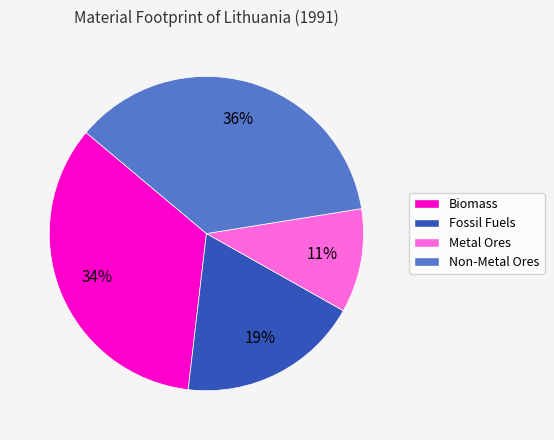

Do Biomass and Non-Metal Ores together represent more than half of the pie?

Yes